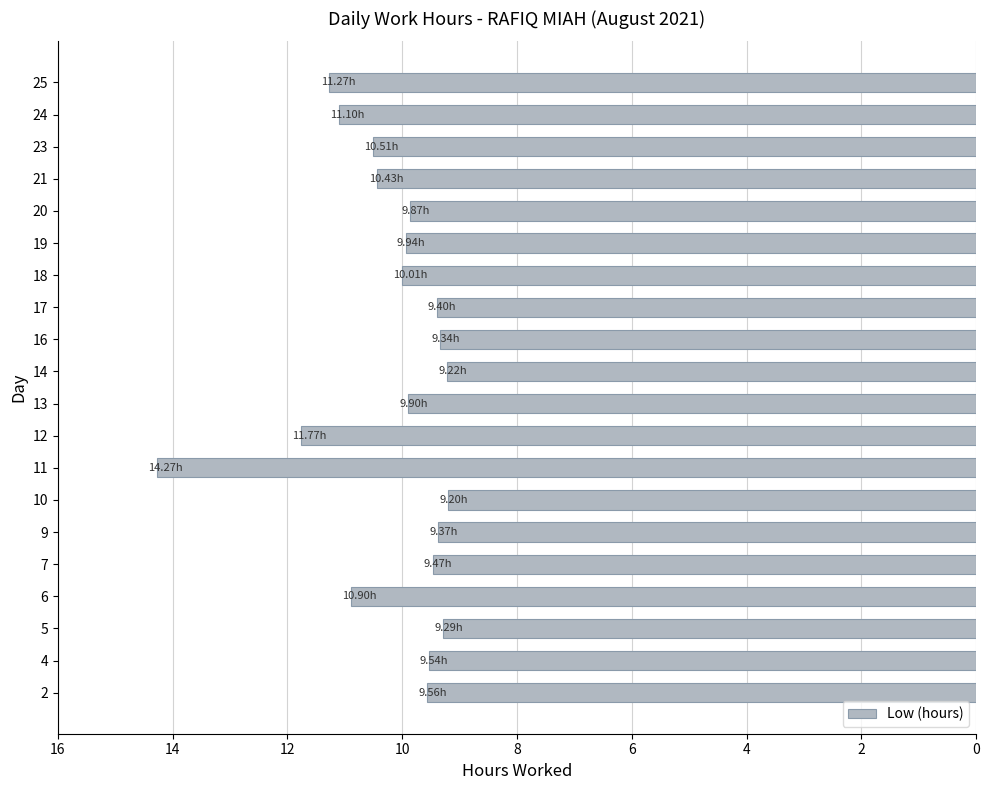

True or false: the data shows 15.4 at 13.

False